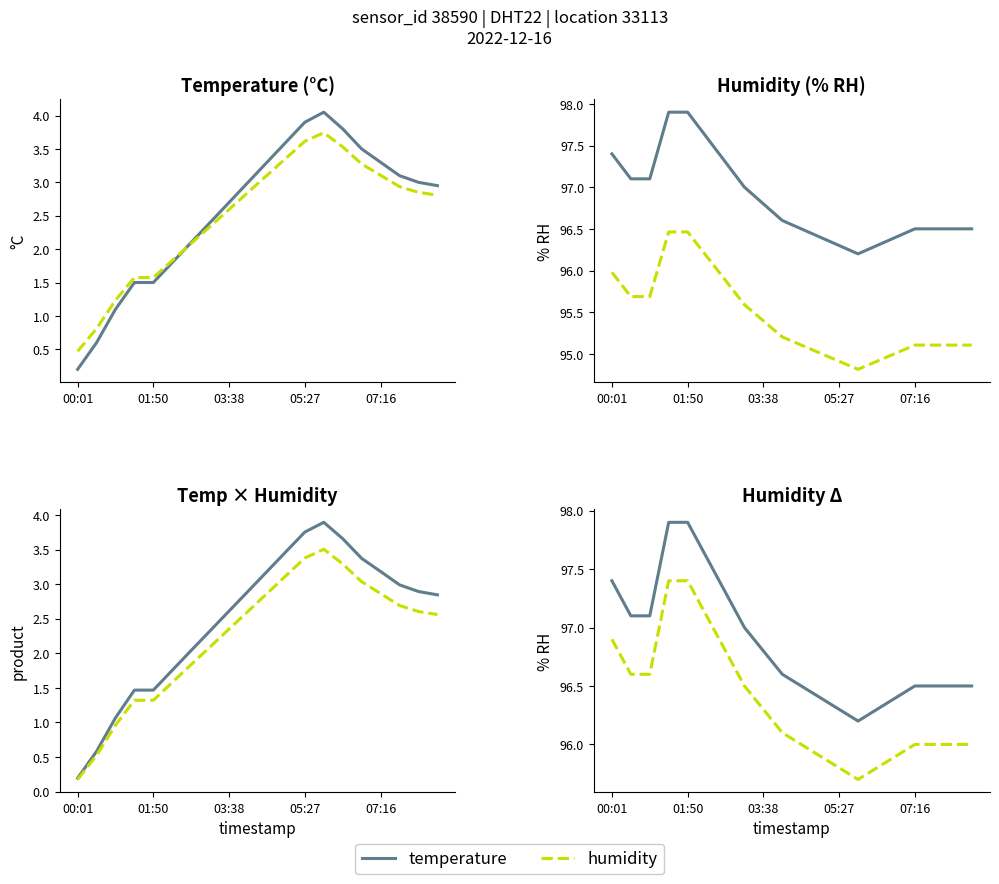

Which category has the lowest value in the humidity series?

13